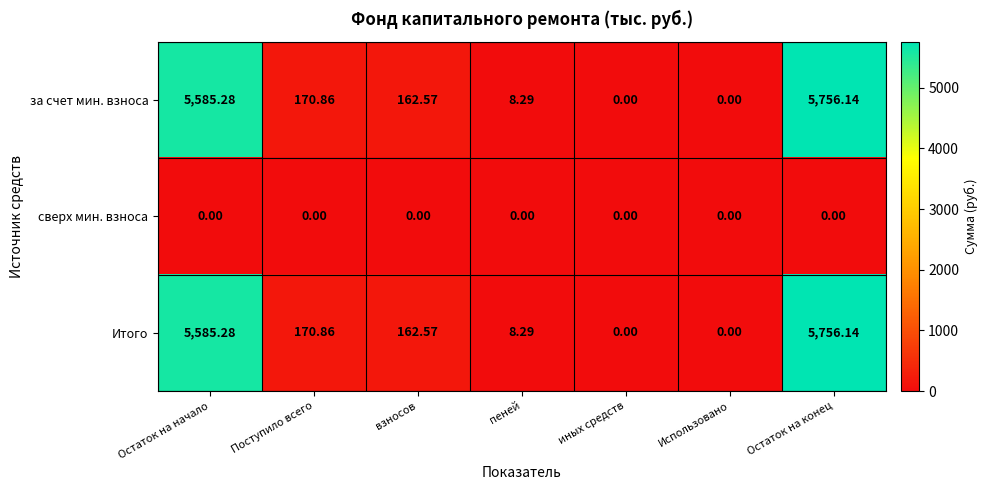

At which label does за счет мин. взноса first exceed 162?

Остаток на начало